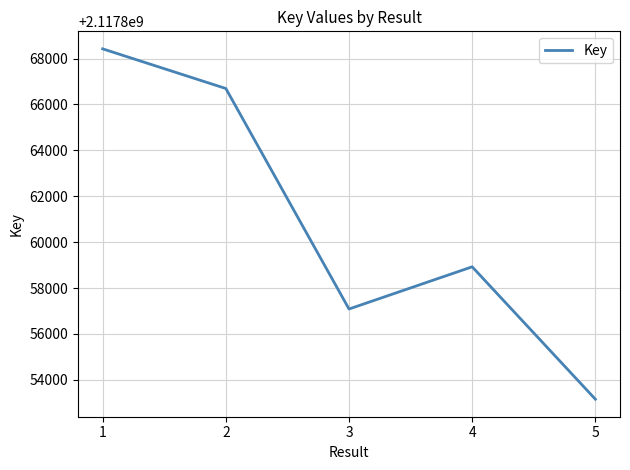

Reading left to right, extract all data points from this chart.

1=2117868422	2=2117866694	3=2117857086	4=2117858925	5=2117853156